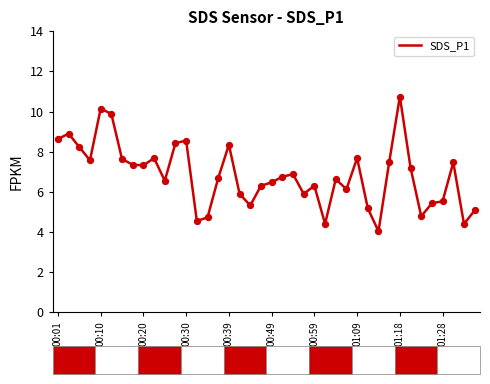

What is the smallest value displayed?

4.0